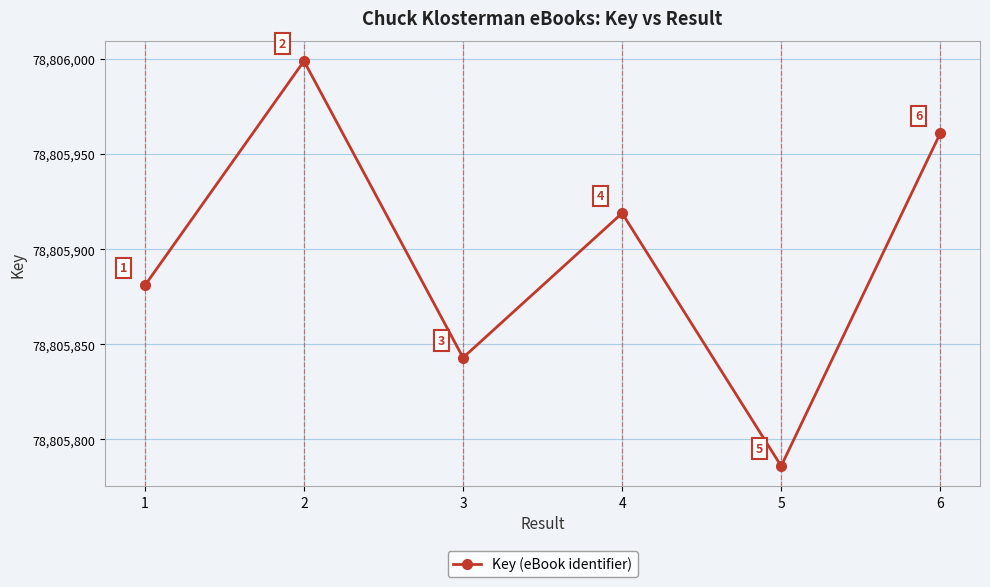

How many lines are shown in the chart?

1